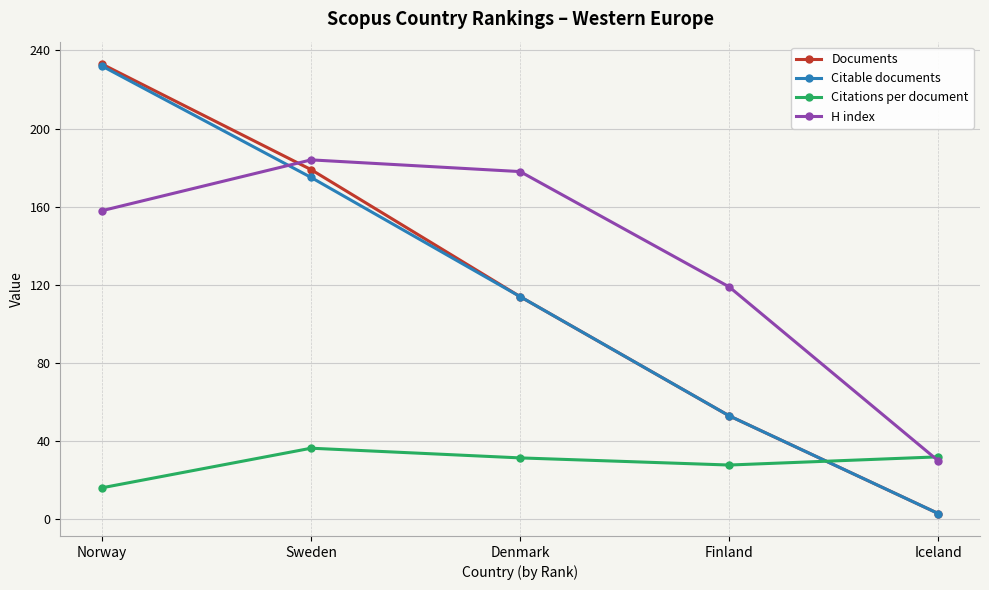

How many data points in Documents are less than 114?

2